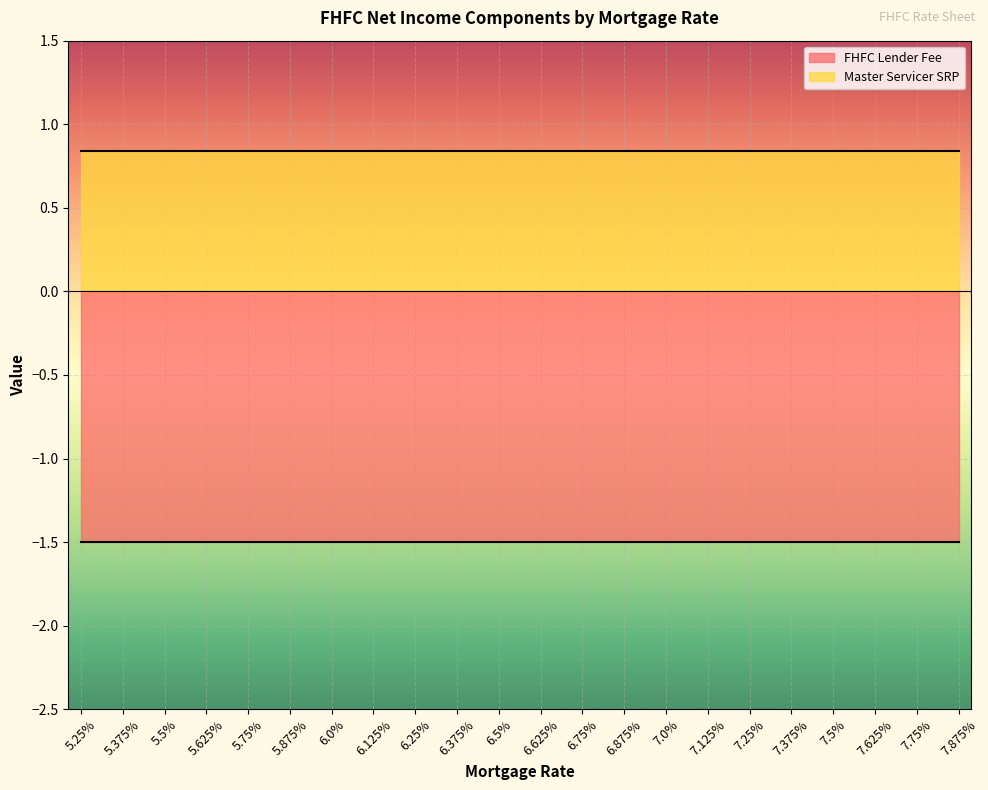

List the series in order of their peak value, highest first.

Master Servicer SRP, FHFC Lender Fee